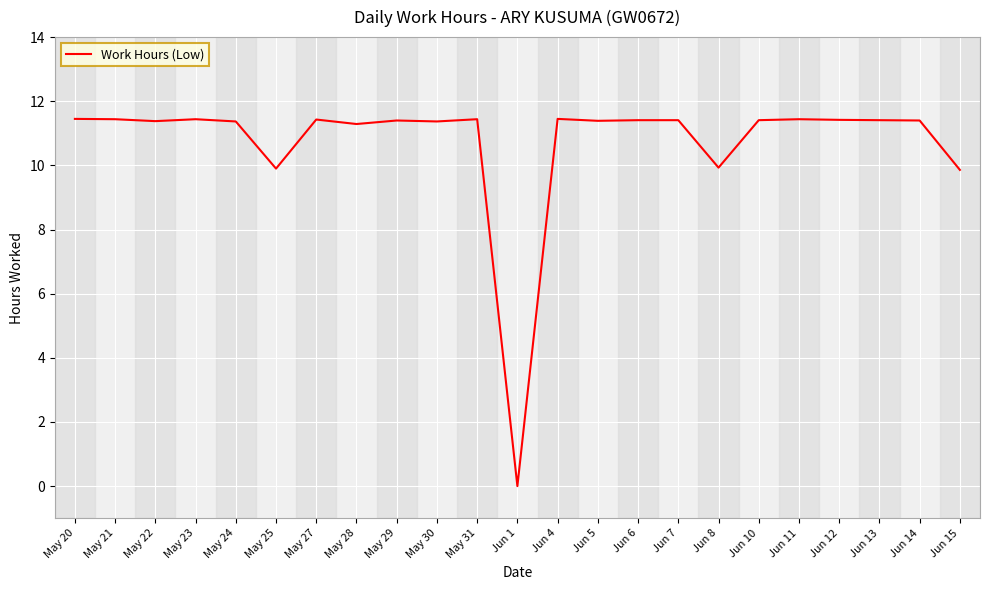

Which label corresponds to the smallest value in the chart?

Jun 1